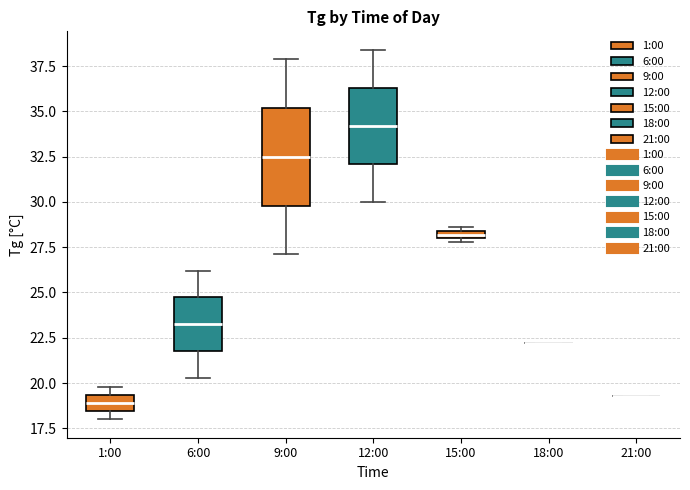

Where is the lower edge of the box for 15:00 on the y-axis? The values are not printed on the chart, so give them approximately, as read against the axis.

28.0